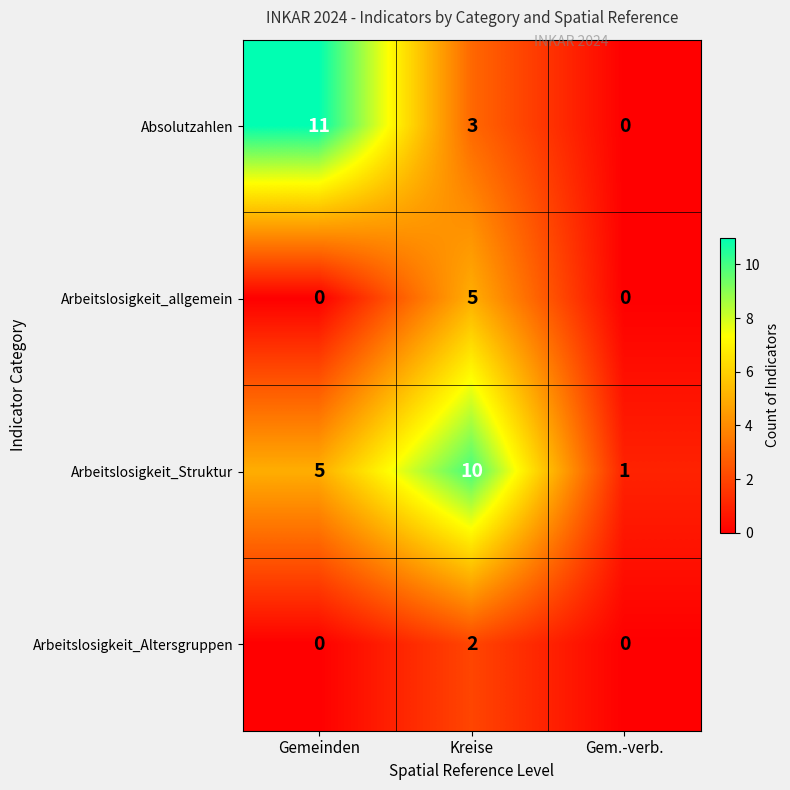

At which label does Absolutzahlen first exceed 3?

Gemeinden